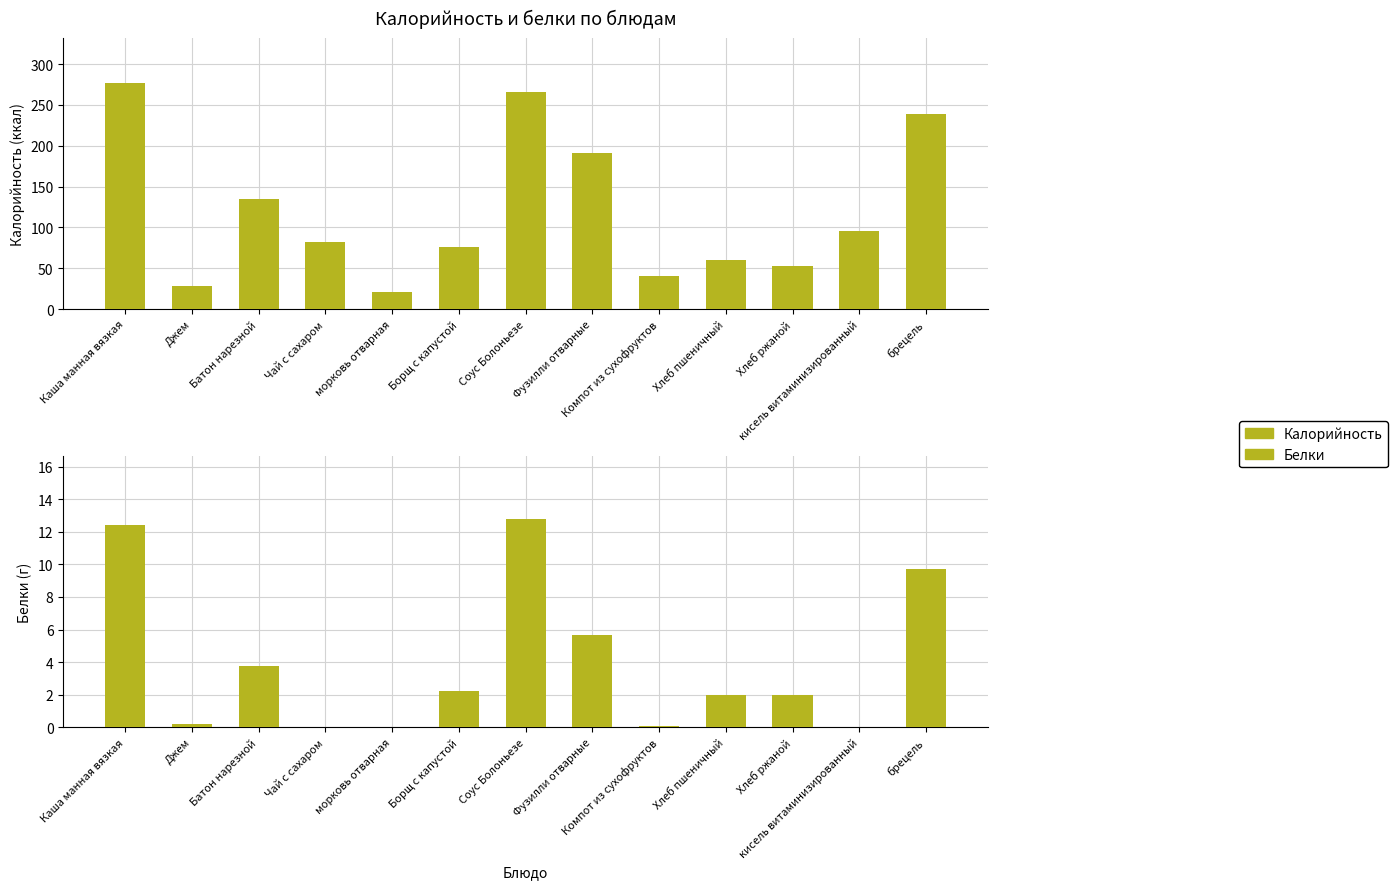

At which label does Белки reach its peak?

Соус Болоньезе